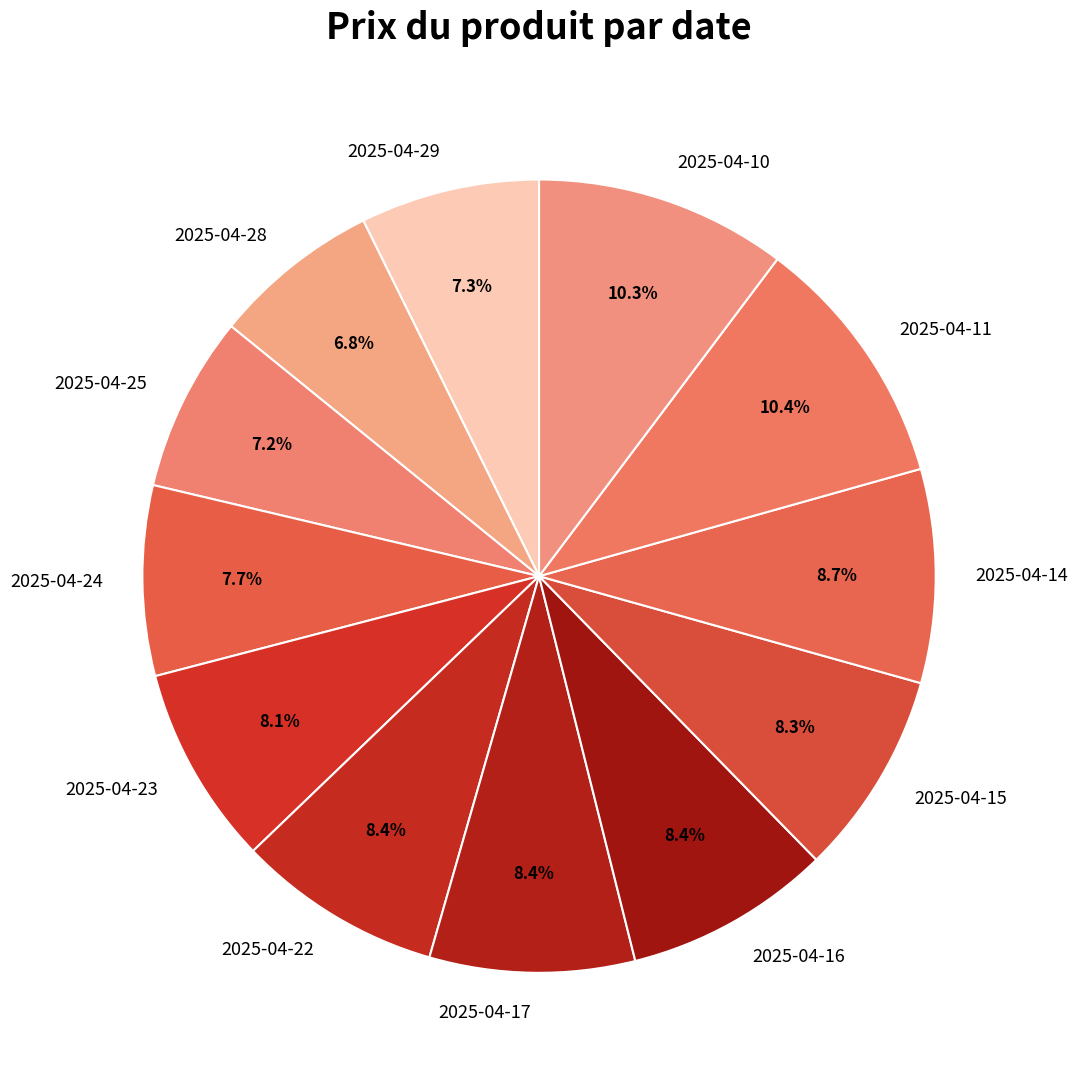

Is the sum of 2025-04-14 and 2025-04-10 greater than half?

No